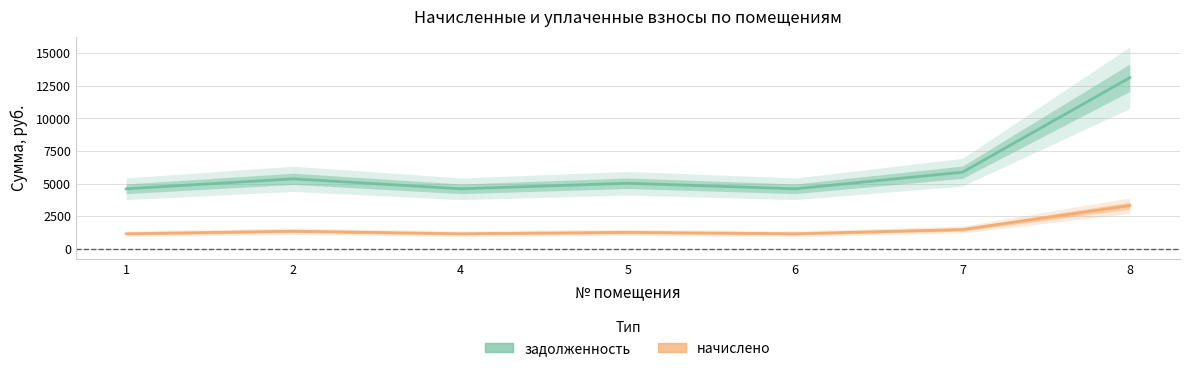

What is the value of the задолженность point at the 6th from the left?

5881.0